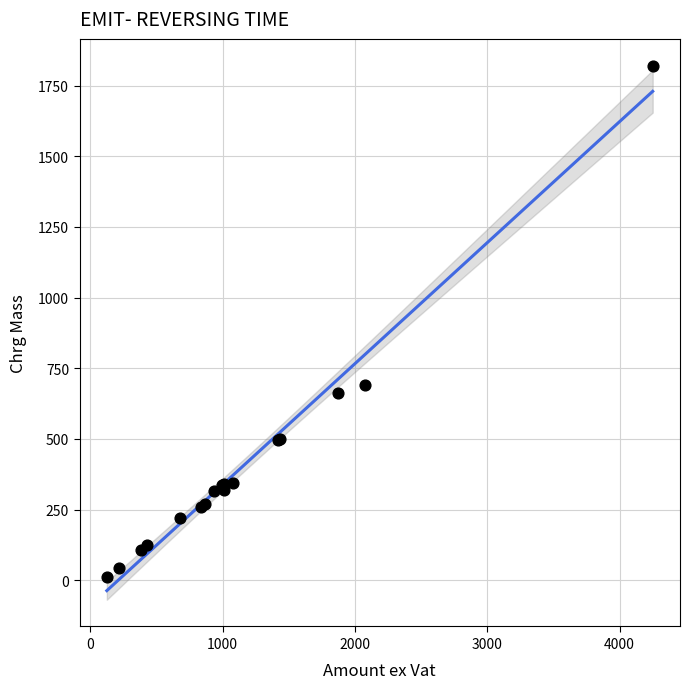

What Y value in the scatter plot is closest to 916?

691